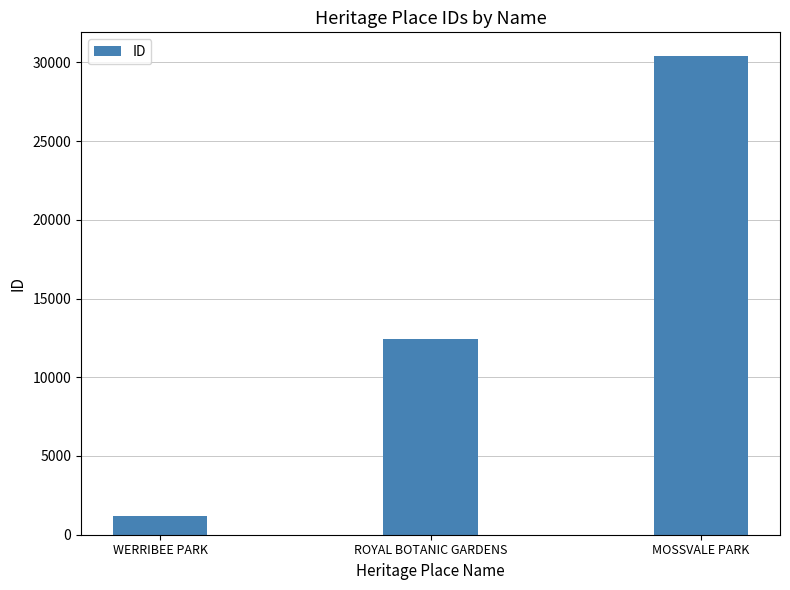

Are the bars grouped side by side (vs. stacked)?

No